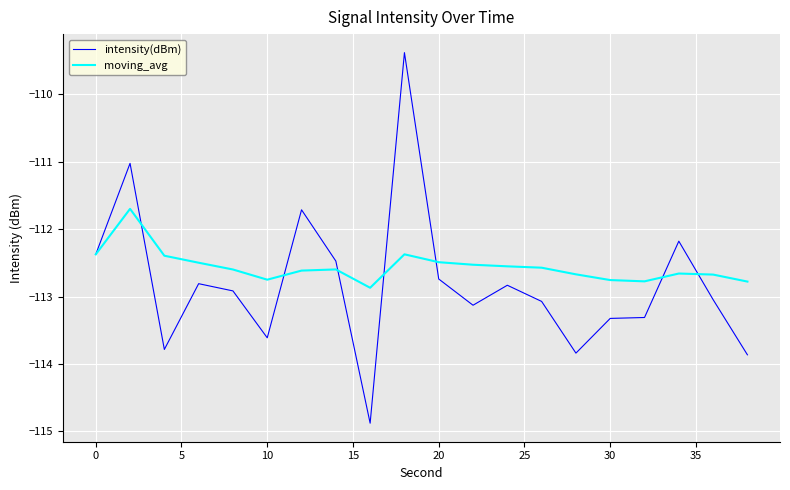

True or false: intensity(dBm) has more than 1 points higher than both neighbors.

True